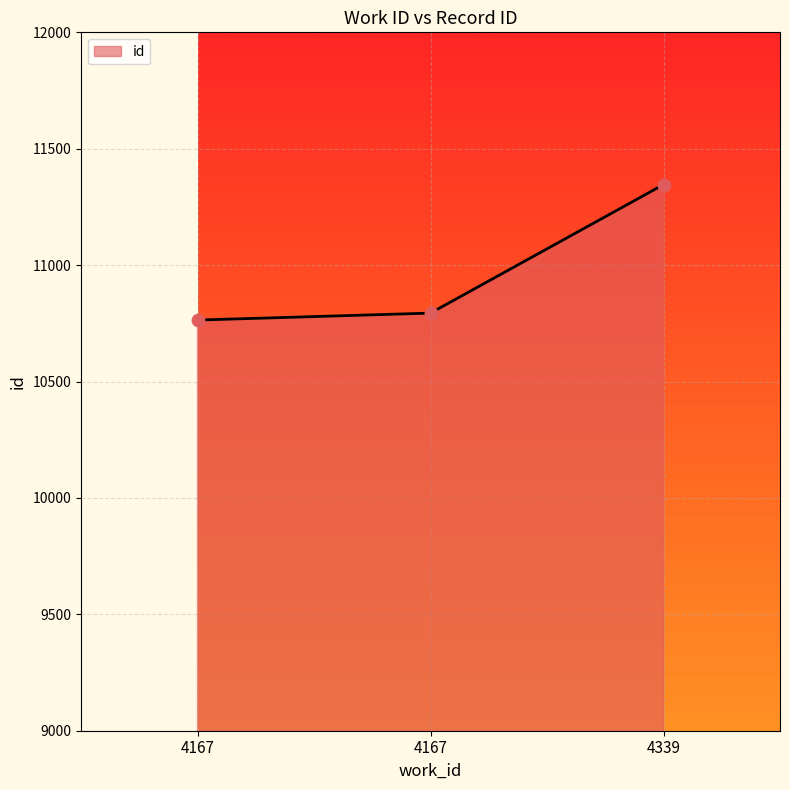

Between 4167 and 4167, which is larger?

4167